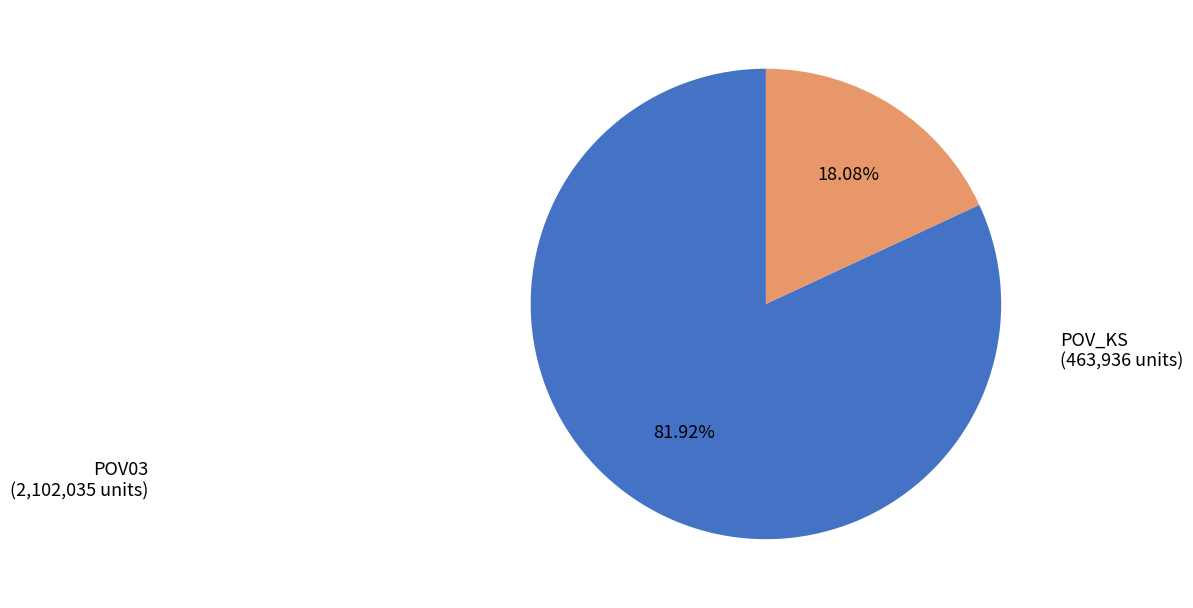

Is it true that POV_KS is 18% of the pie?

True